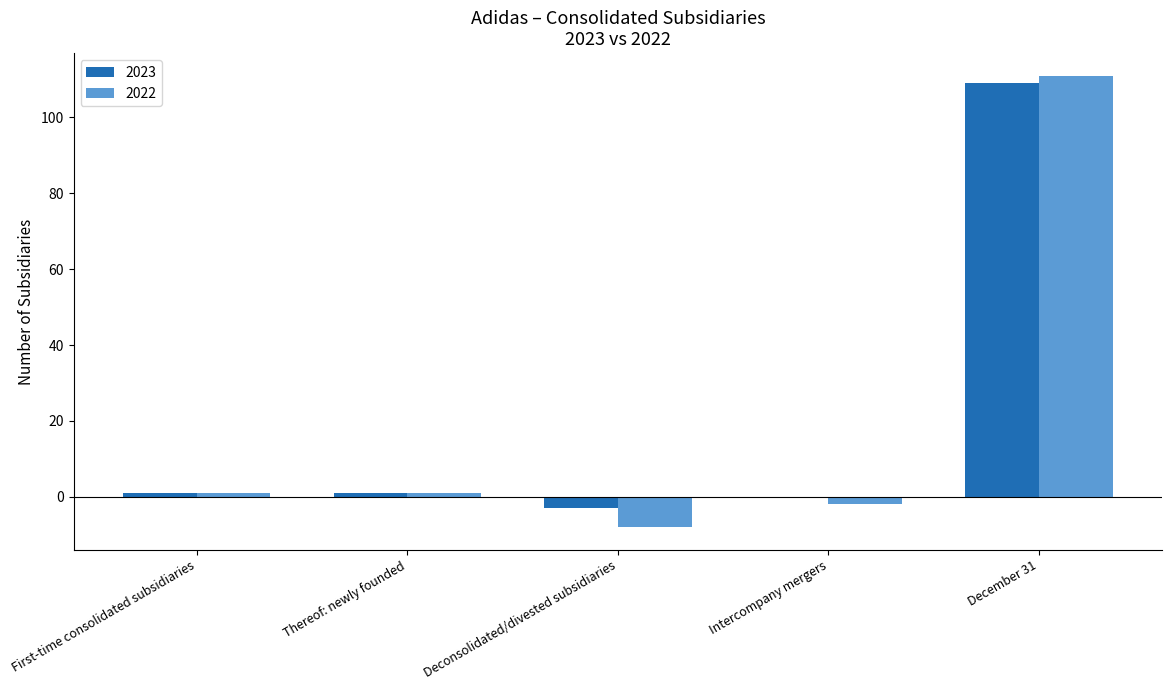

Between Deconsolidated/divested subsidiaries and December 31, which series saw the biggest shift?

2022